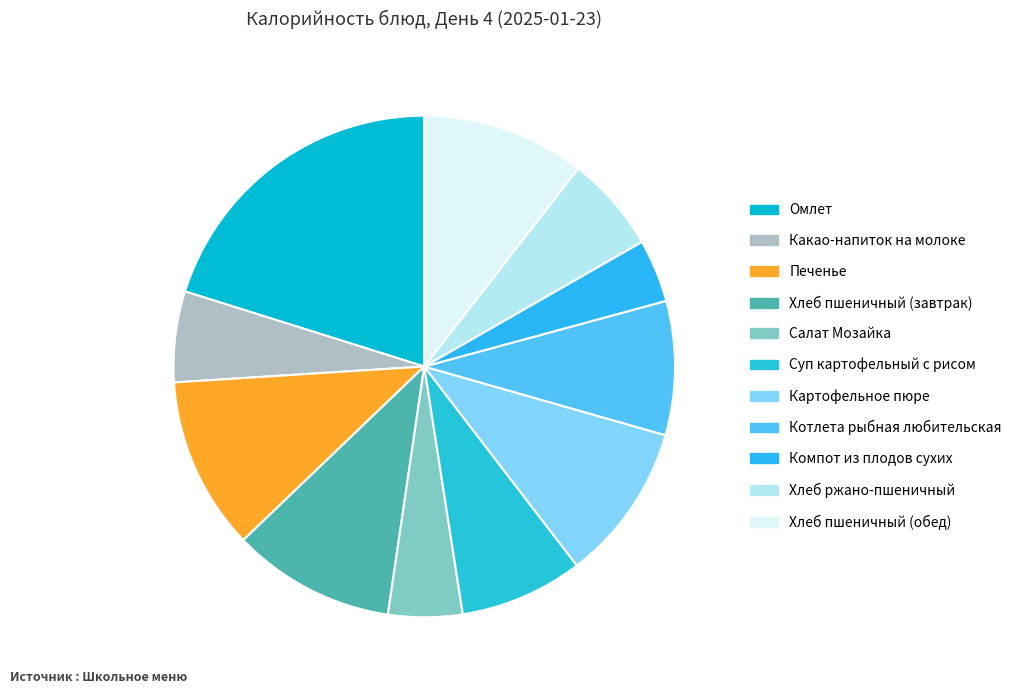

Does Печенье represent more than half of the total?

No